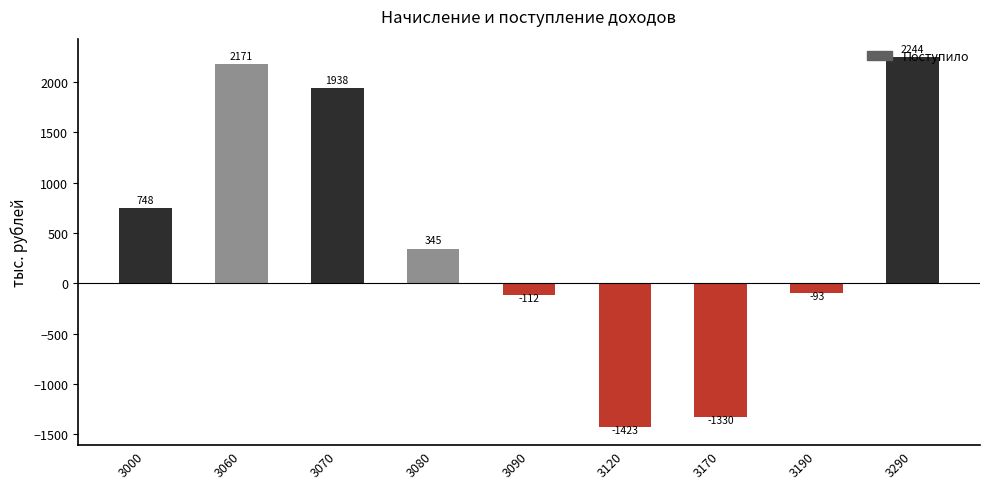

How many negative values are there?

4